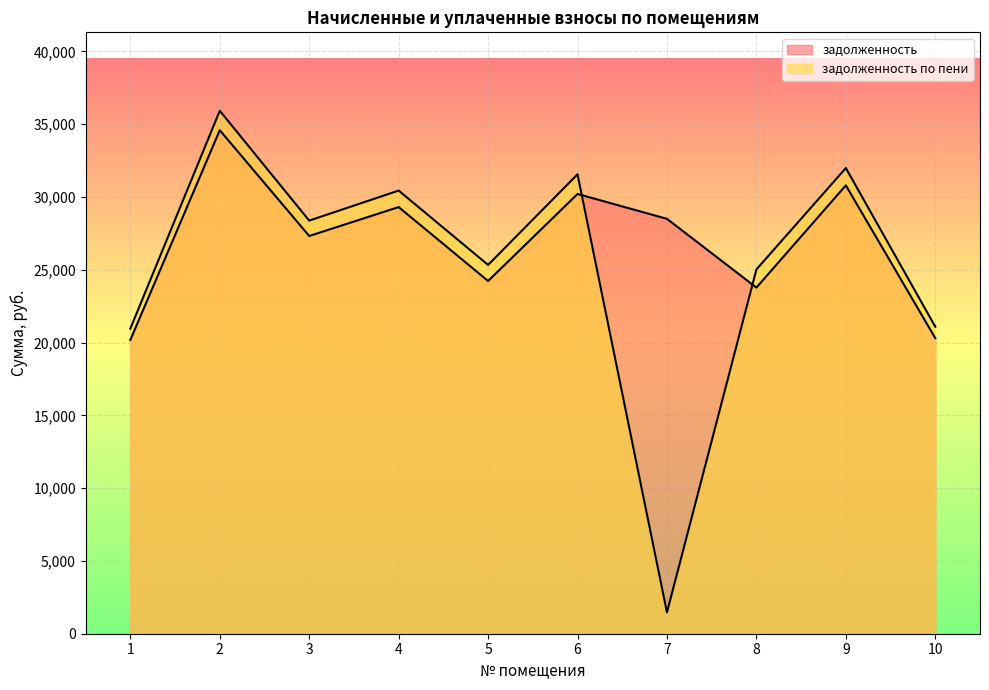

What is the smallest value displayed?

1468.8